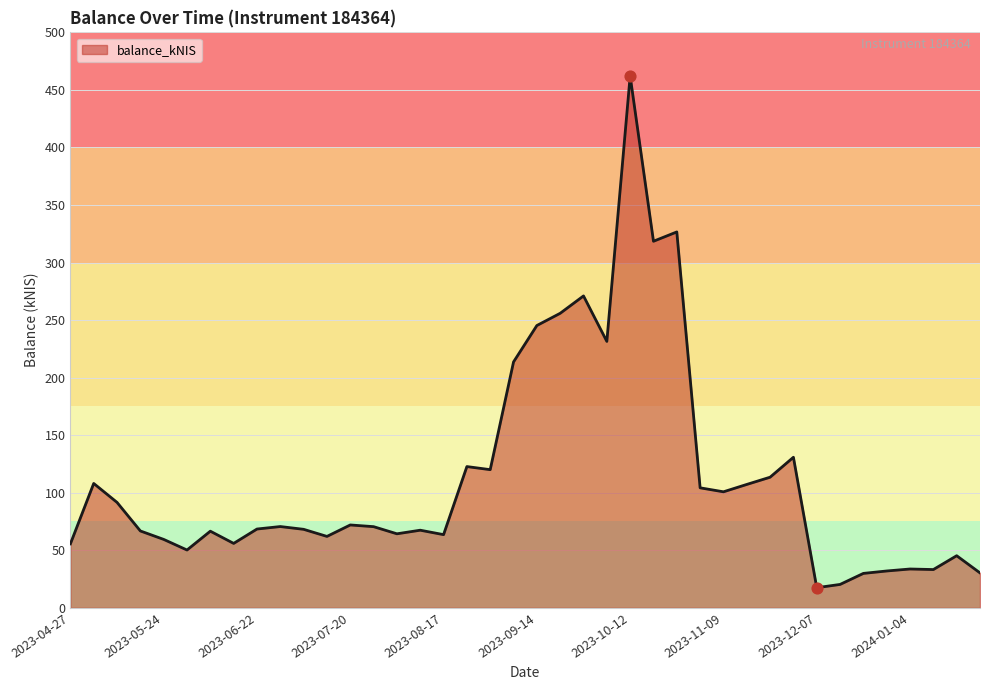

What is the smallest value displayed?

17.5